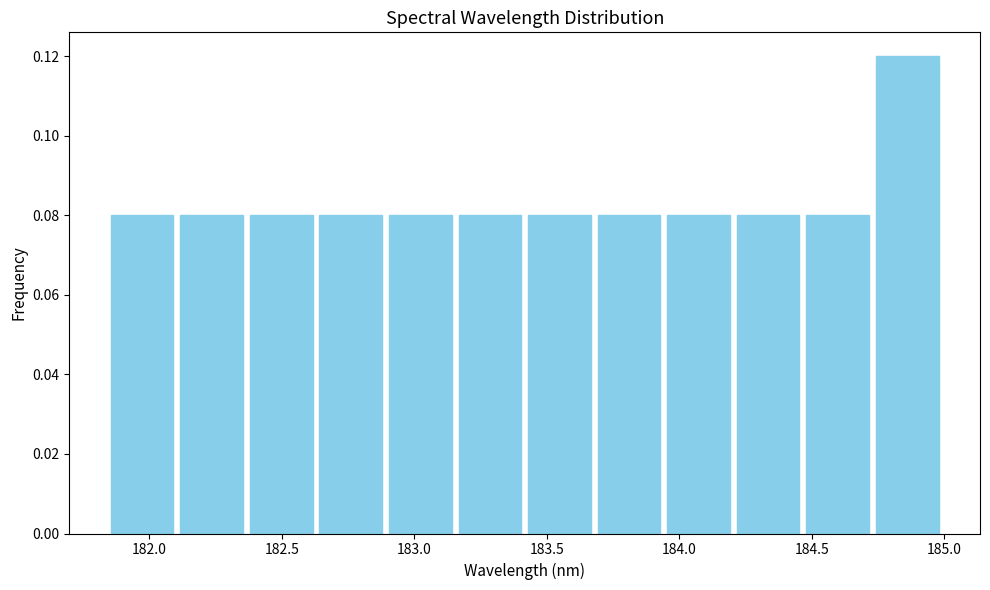

Reading left to right, transcribe this chart: for each bar, give the range it covers on the x-axis and its height. Neither the bar edges nor the heights are printed on the chart, so give them approximately, as read against the axes.

181.85 to 182.10: 0.08
182.10 to 182.35: 0.08
182.35 to 182.65: 0.08
182.65 to 182.90: 0.08
182.90 to 183.15: 0.08
183.15 to 183.40: 0.08
183.40 to 183.70: 0.08
183.70 to 183.95: 0.08
183.95 to 184.20: 0.08
184.20 to 184.45: 0.08
184.45 to 184.75: 0.08
184.75 to 185.00: 0.12